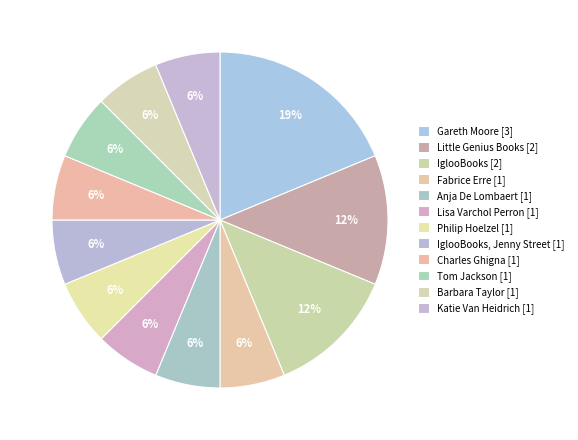

To the nearest percent, what is the difference between the largest and smallest slice percentages?

12%